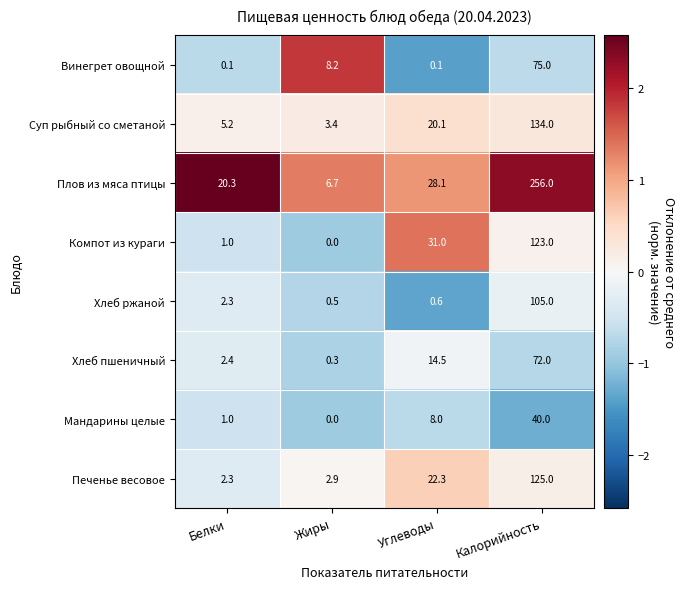

At which category is the sum across all series the highest?

Калорийность